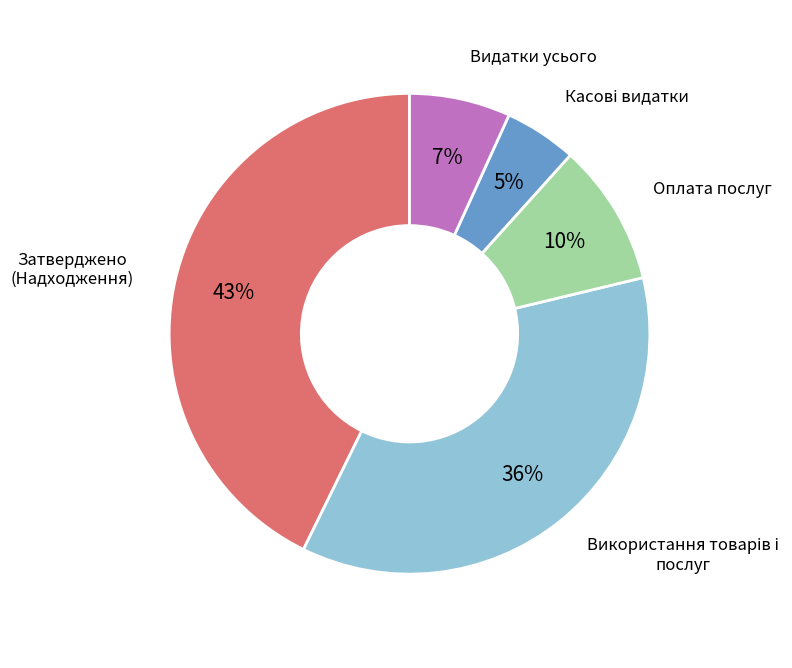

Is there a majority slice in this chart?

No